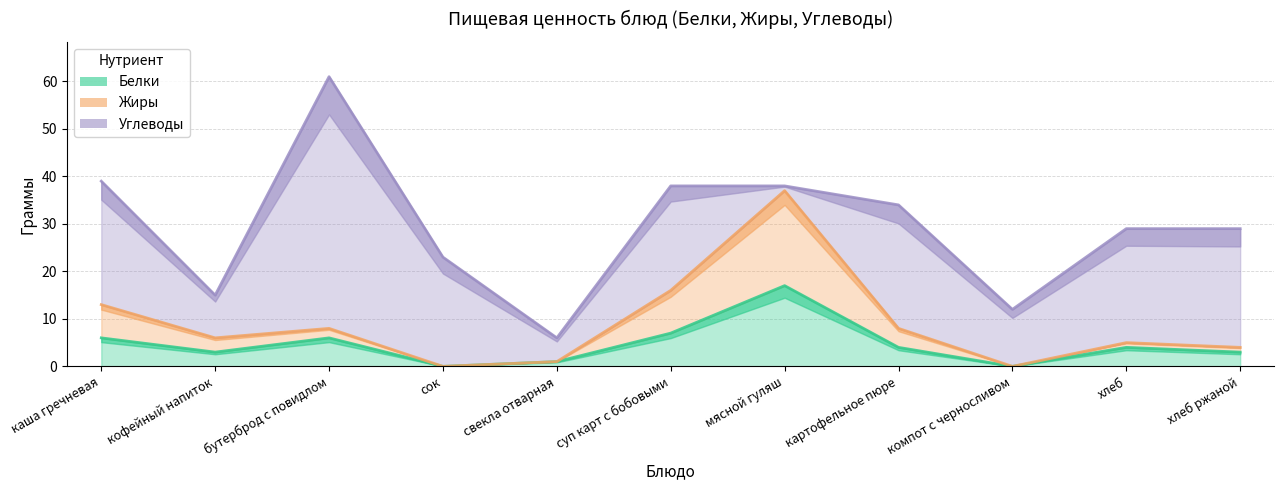

Is the value of Белки at хлеб greater than the value of Жиры at бутерброд с повидлом?

No